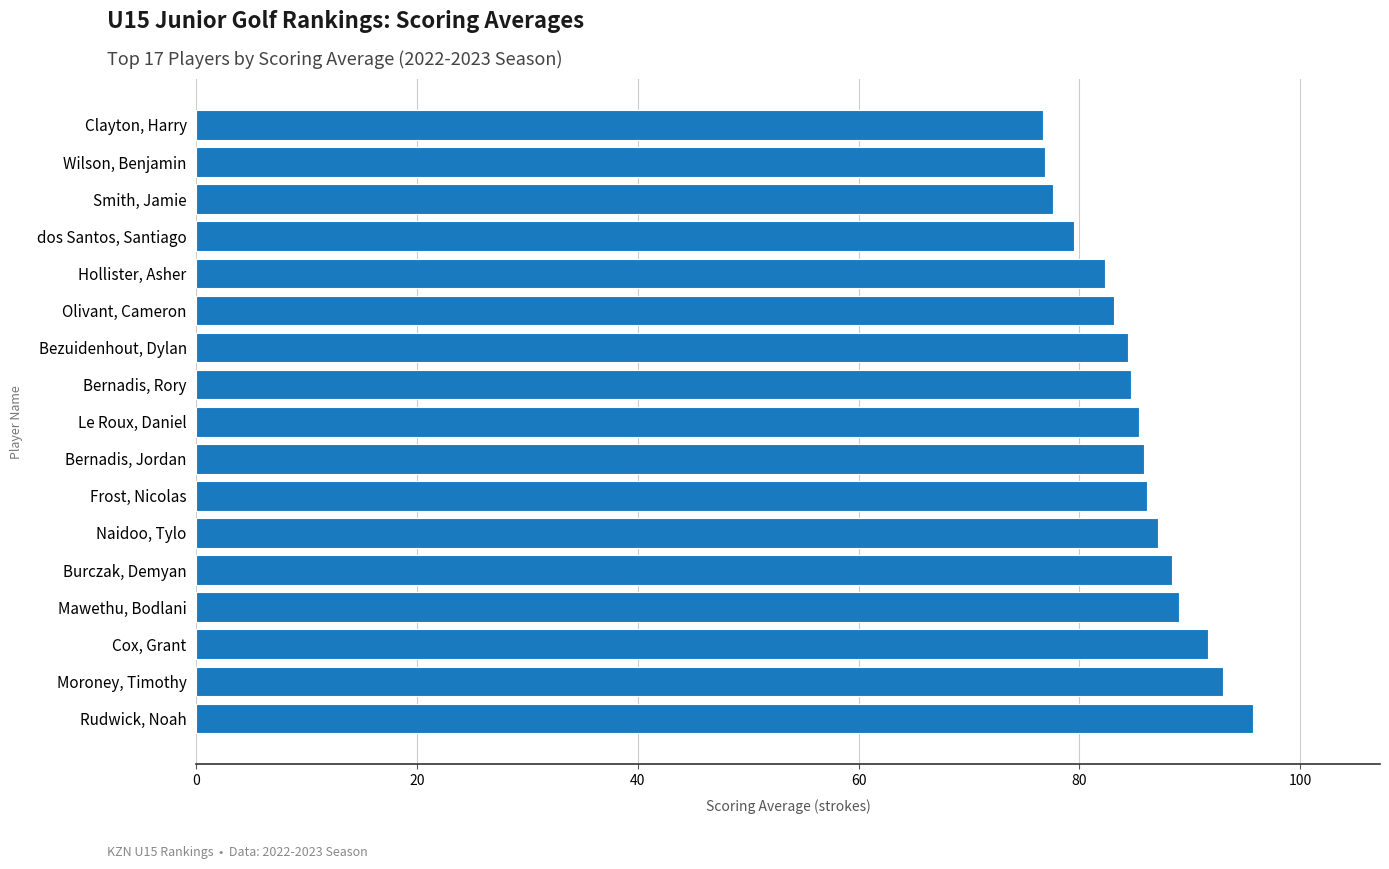

Between Frost, Nicolas and Rudwick, Noah, which is larger?

Rudwick, Noah